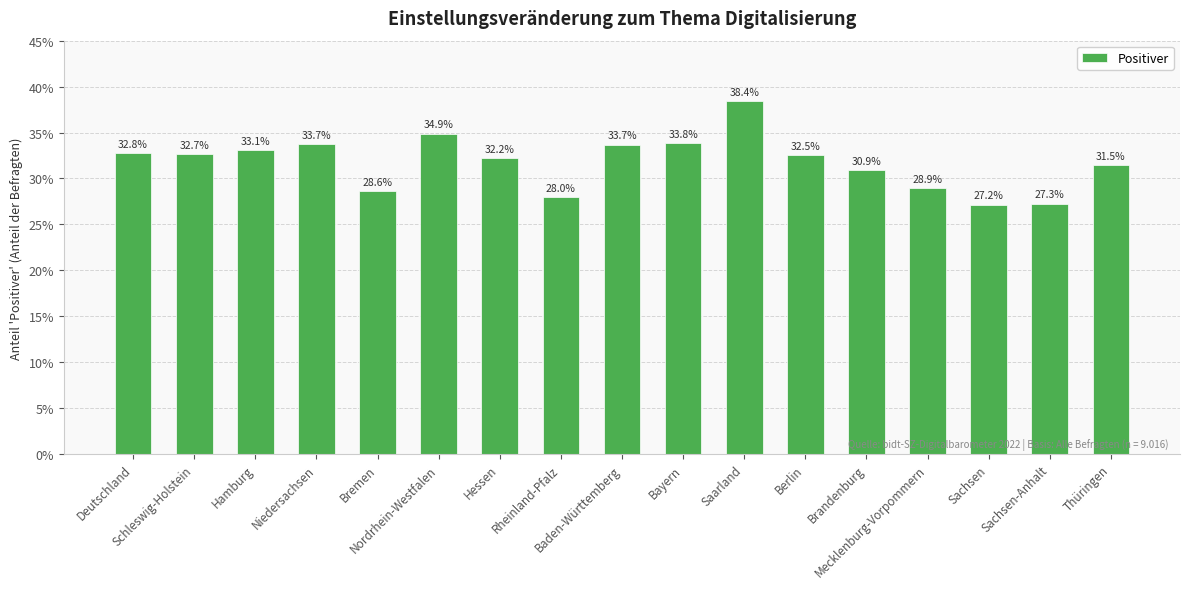

Does the chart contain any negative values?

No